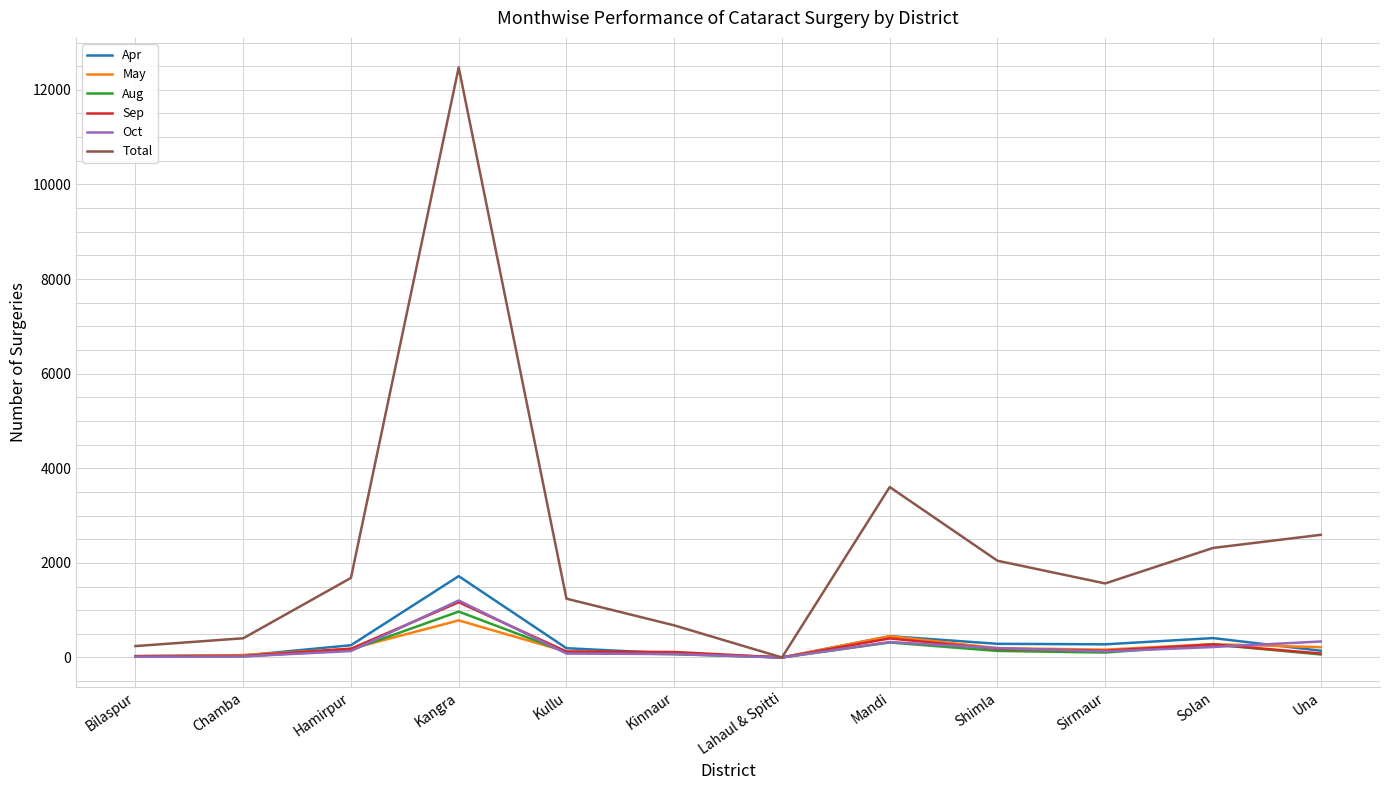

What is the average value of the Total series?

2404